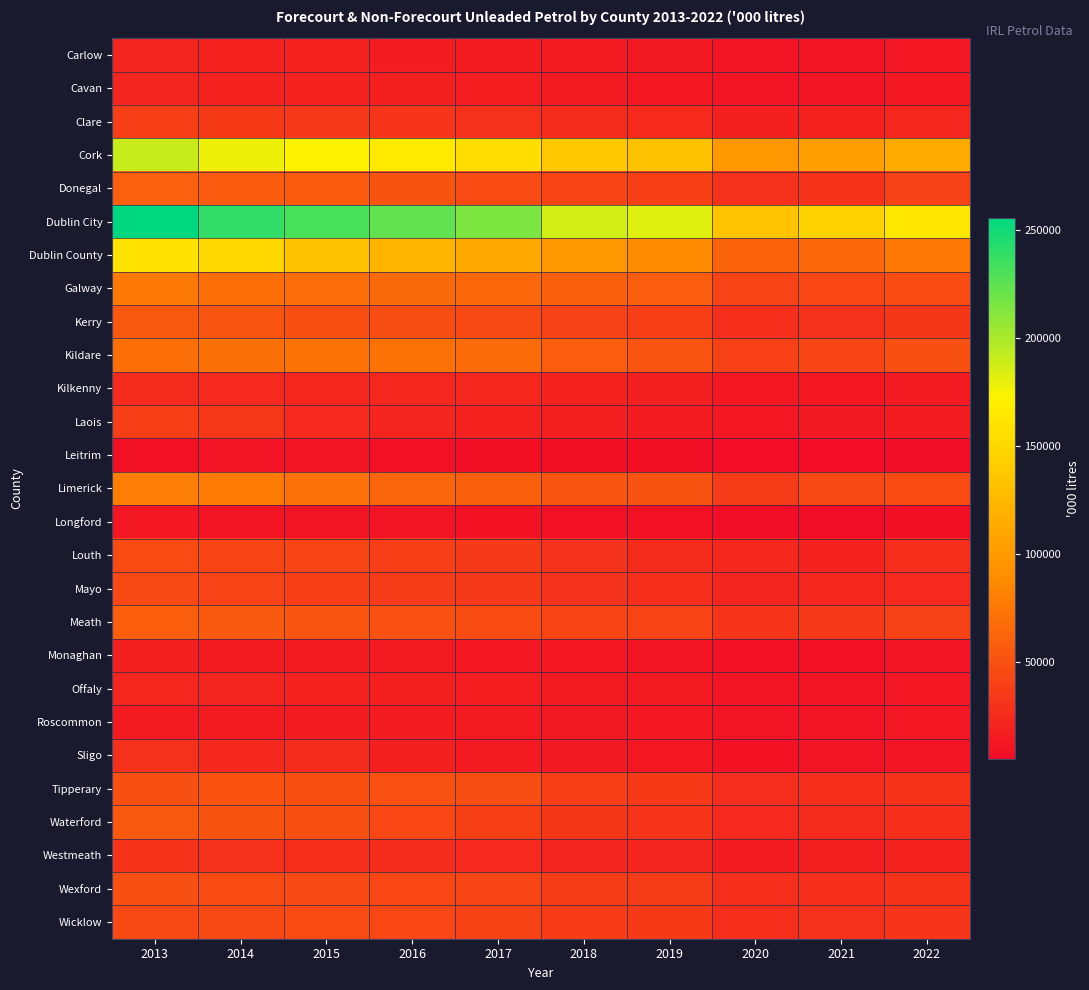

Which has a higher value, 2020 or 2014?

2014